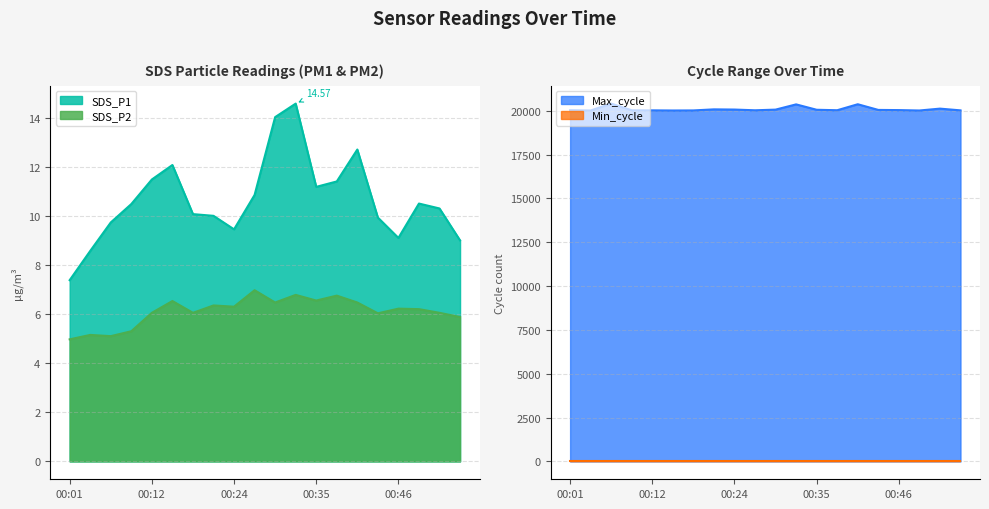

Does the chart have visible grid lines?

Yes